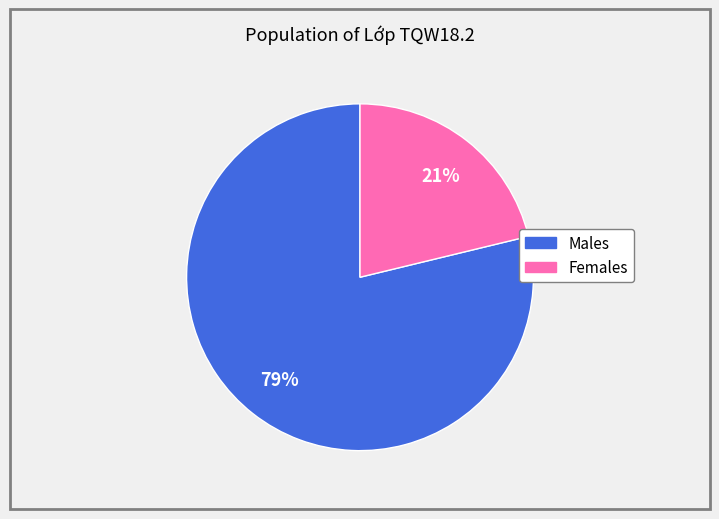

Is there any slice that represents more than half of the pie?

Yes